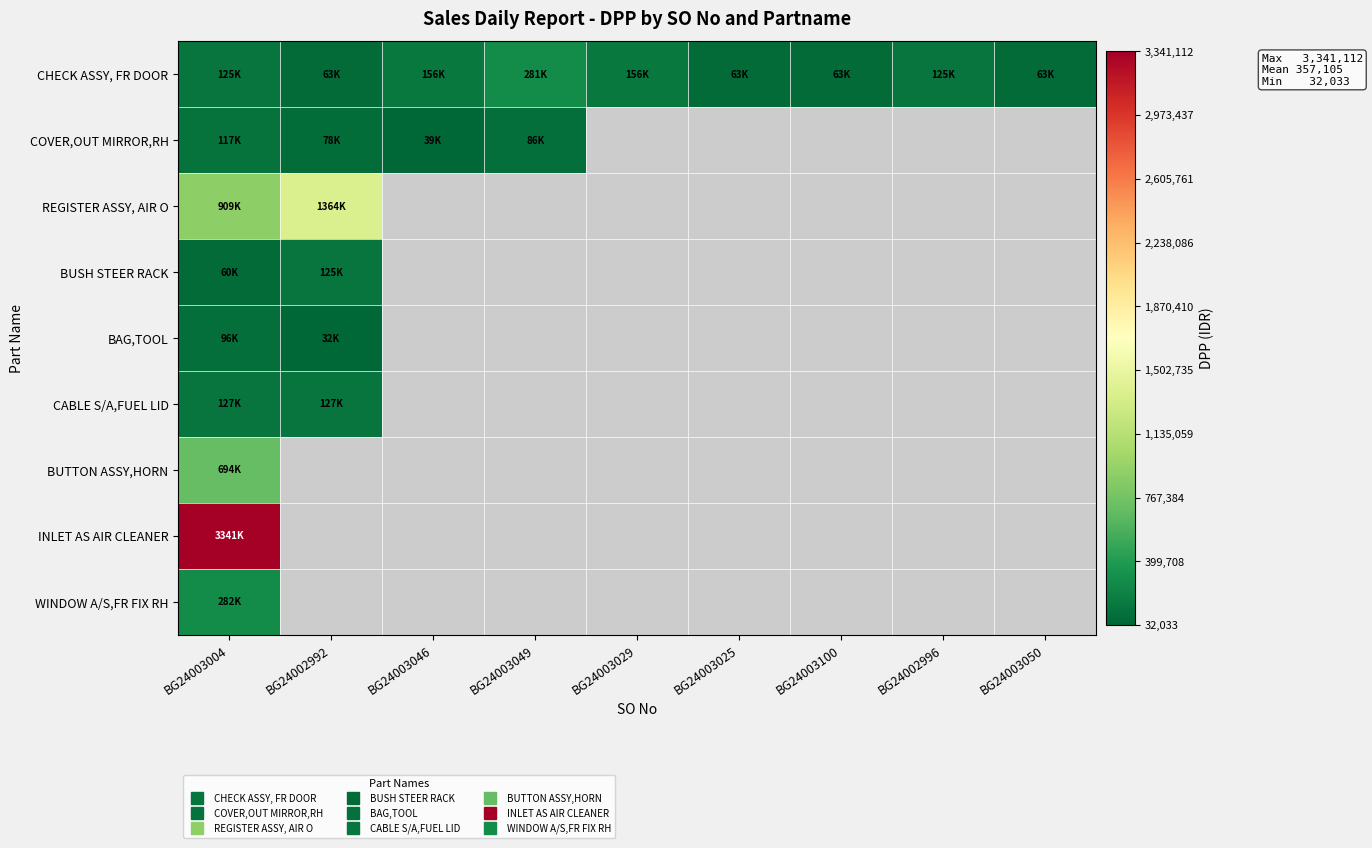

What is the highest value of the BAG,TOOL series?

96100.0